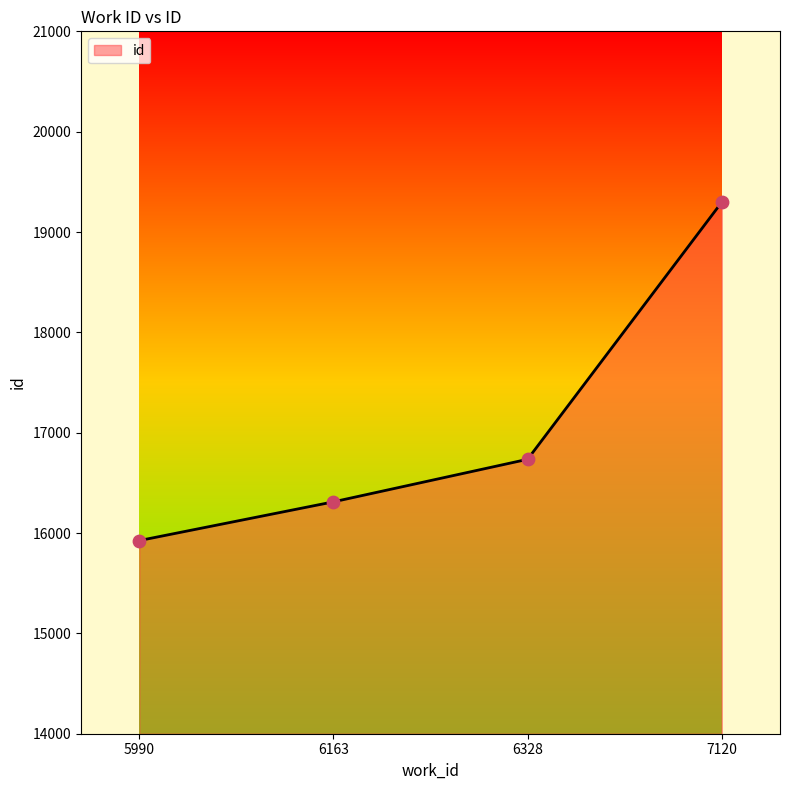

Which has a higher value, 6328 or 7120?

7120